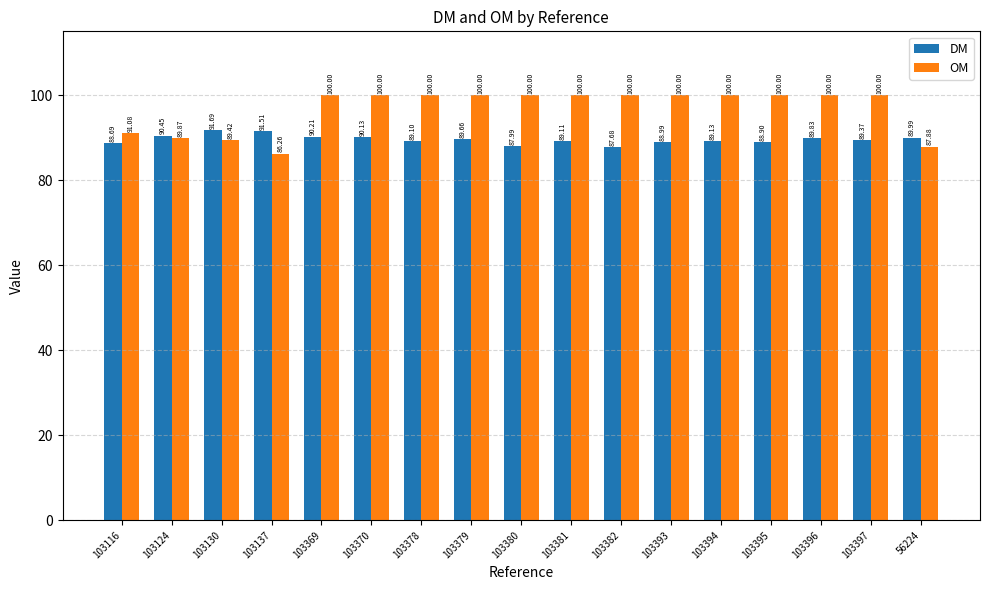

How many bars are there in each group?

2